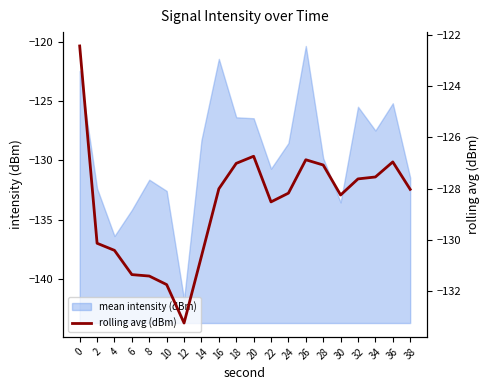

The chart shows a value of -130.1 at 2. True or false?

True